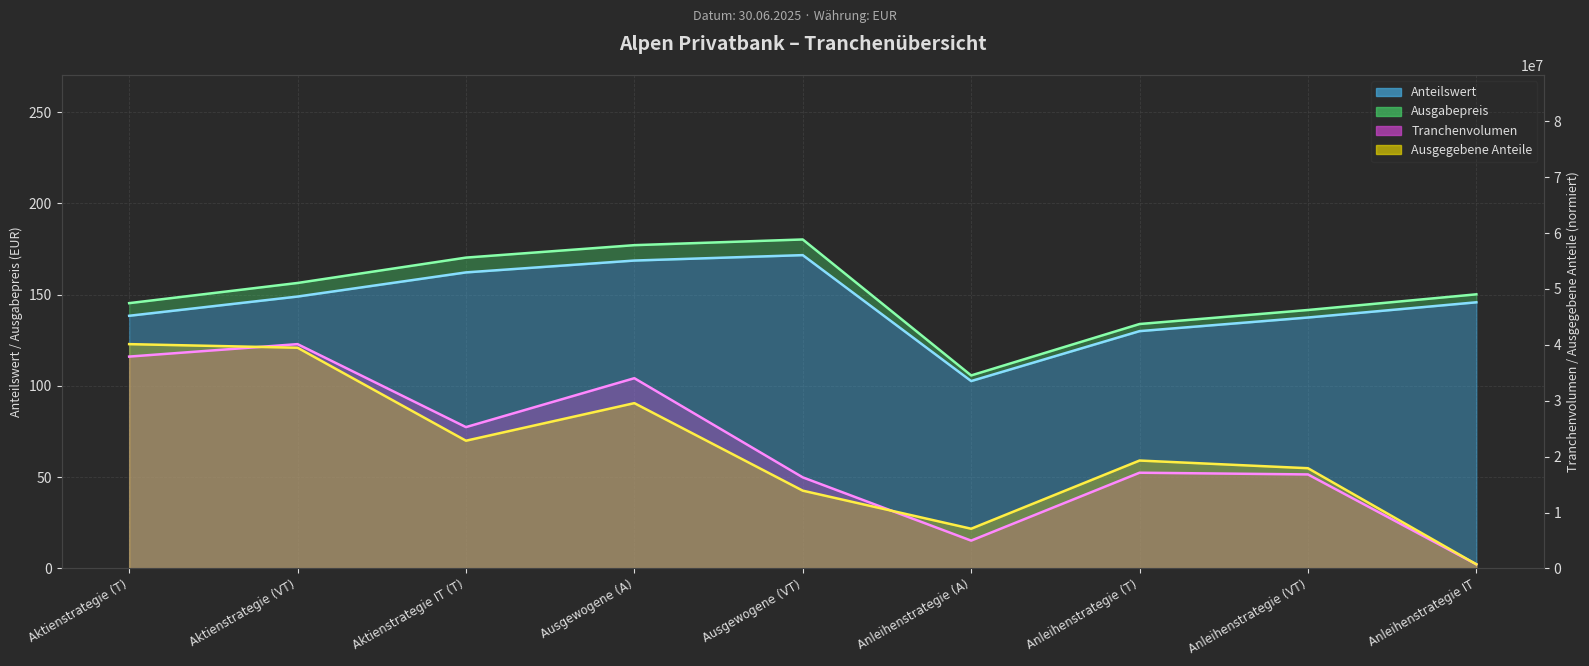

Reading right to left, extract all data points from this chart.

Tranchenvolumen: 731035.6	16815111.4	17120738.1	4971661.3	16291380.1	34034382.2	25281755.6	40131439.9	37902054.3
Ausgegebene Anteile: 734843.5	17927271.7	19300430.3	7098145.3	13910675.5	29571627.3	22847632.0	39488337.0	40131439.9
Anteilswert: 145.8	137.5	130.0	102.7	171.7	168.7	162.2	149.0	138.4
Ausgabepreis: 150.2	141.6	133.9	105.8	180.3	177.1	170.3	156.4	145.4